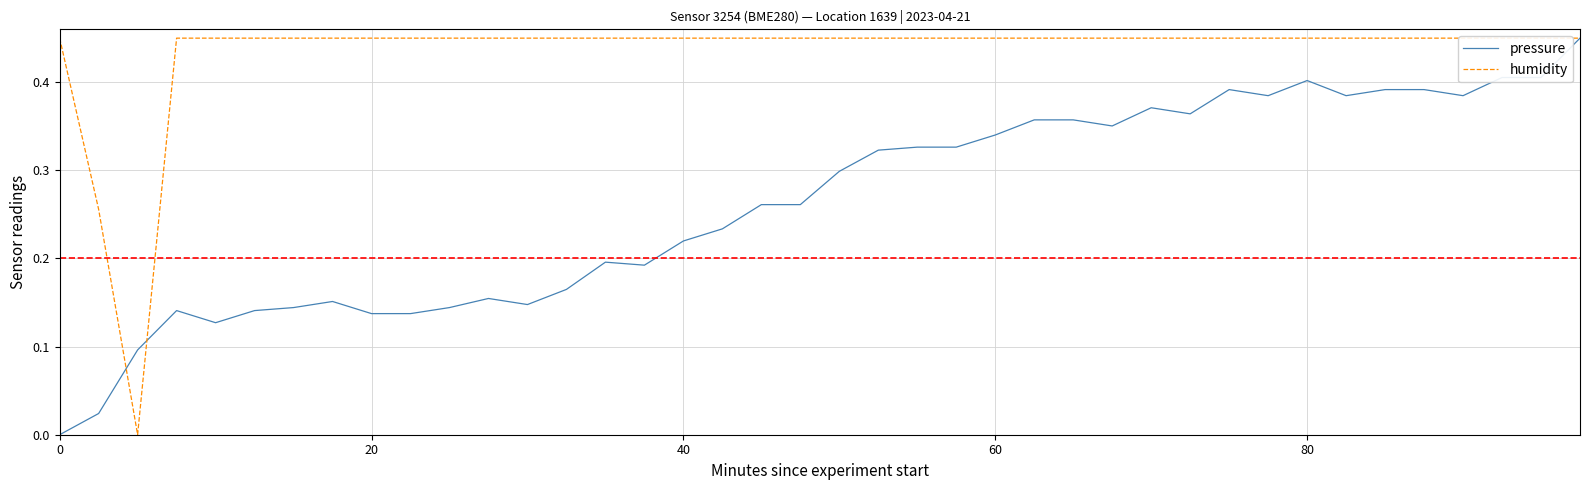

What is the highest value of the humidity series?

0.5